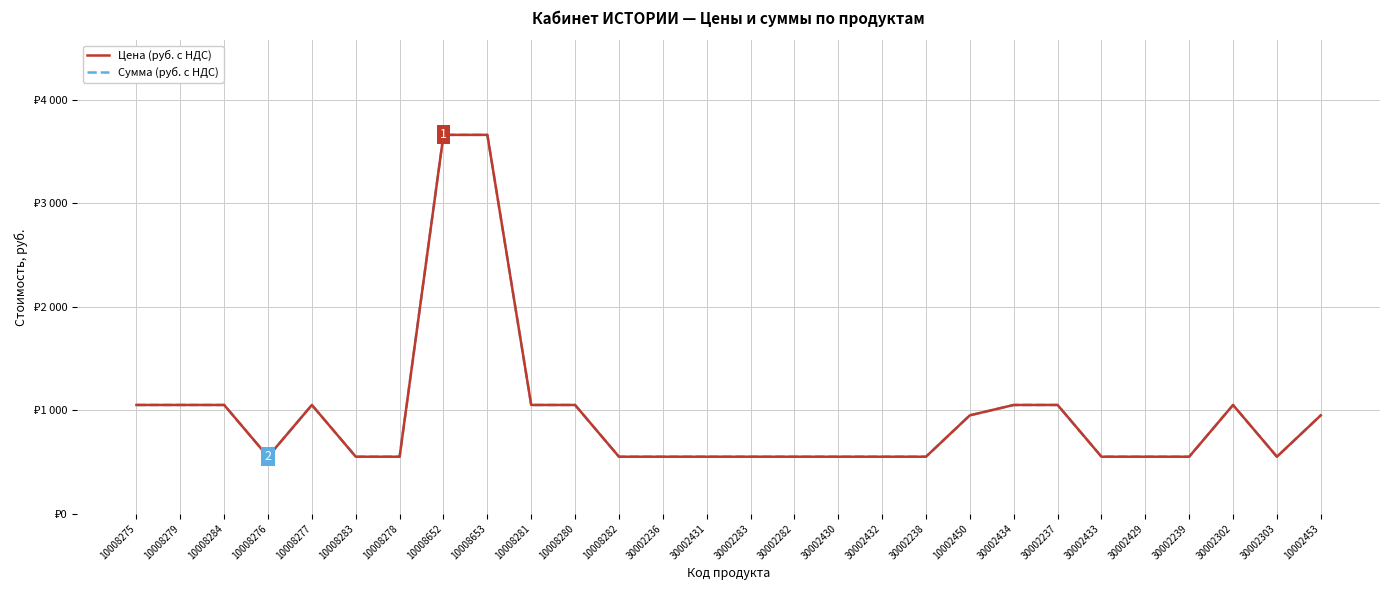

Does the chart have visible grid lines?

Yes